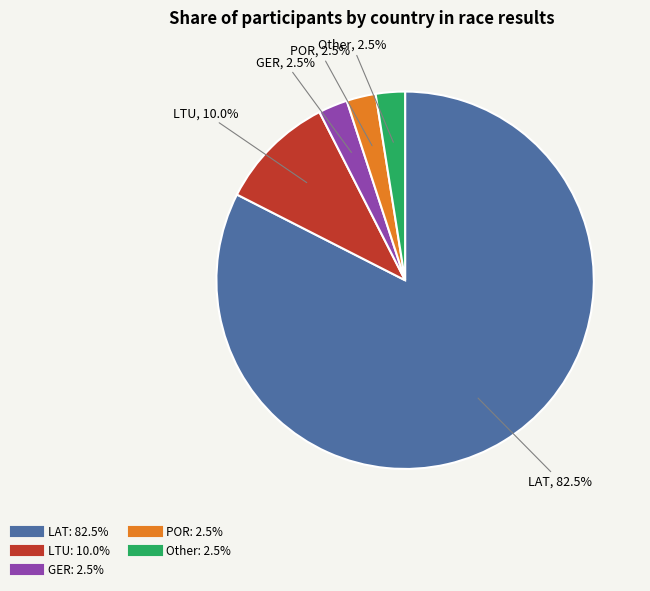

What is the largest slice in the pie chart?

LAT